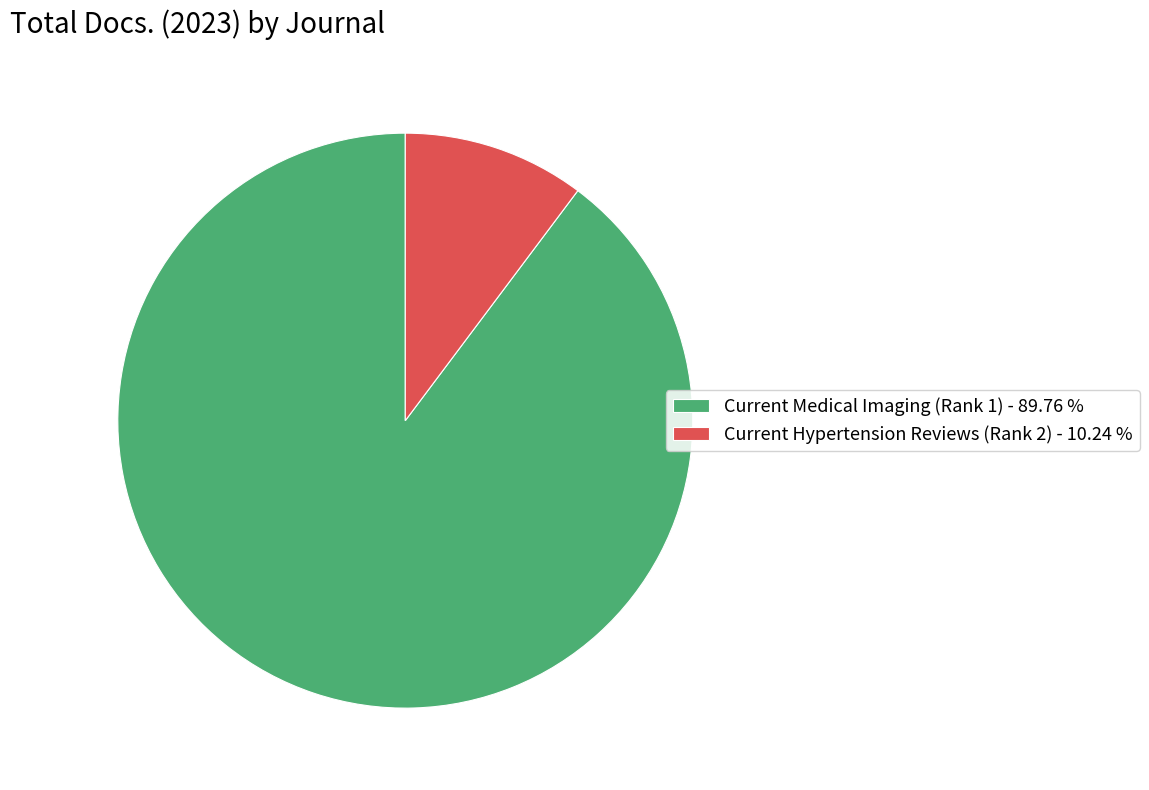

Which has a higher value, Current Medical Imaging (Rank 1) - 89.76 % or Current Hypertension Reviews (Rank 2) - 10.24 %?

Current Medical Imaging (Rank 1) - 89.76 %